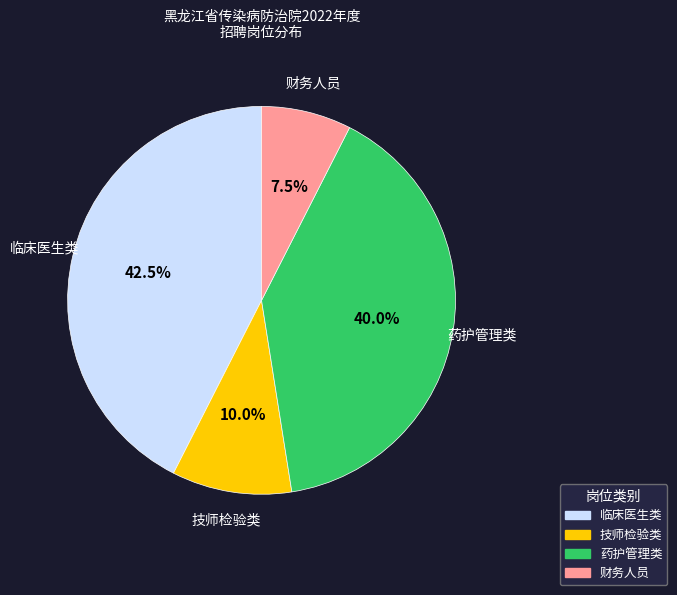

Is there any slice that represents more than half of the pie?

No